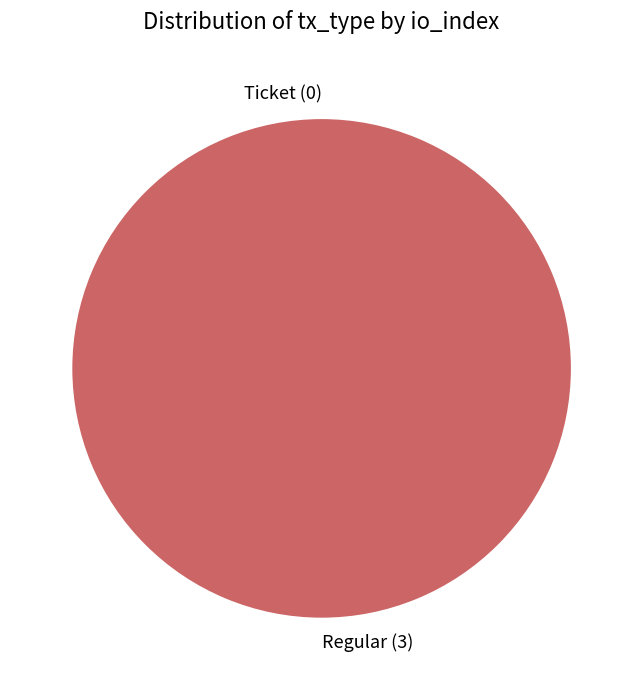

To the nearest percent, what is the difference between the largest and smallest slice percentages?

100%